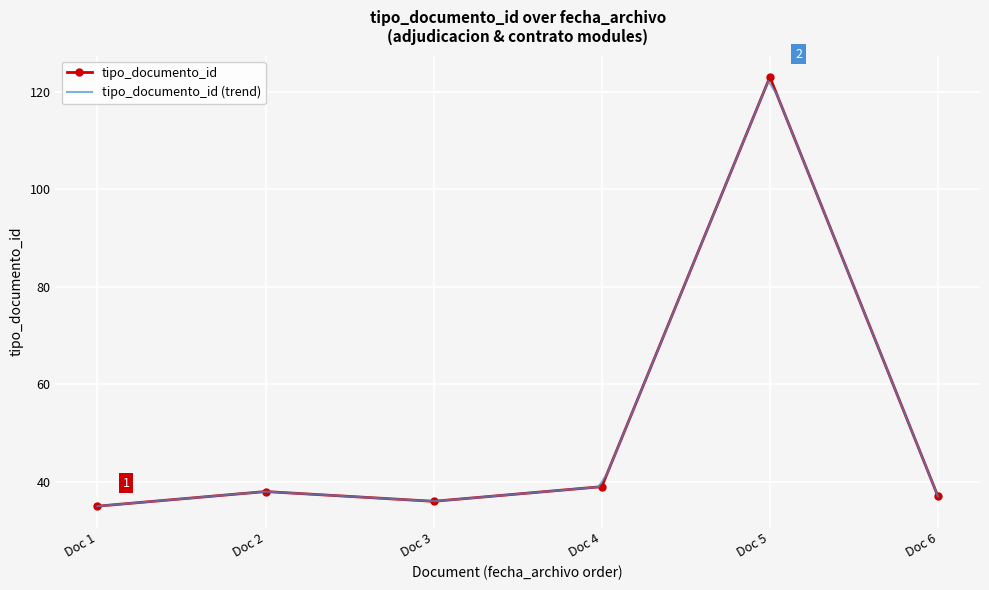

What is the difference between the maximum and minimum values?

88